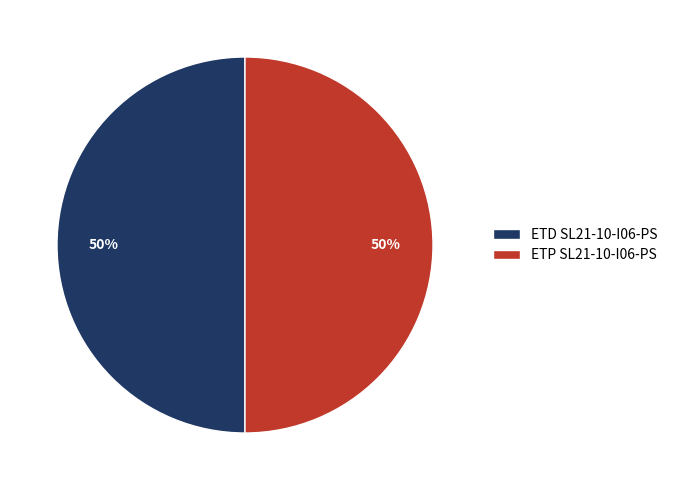

To the nearest percent, what is the average slice percentage?

50%